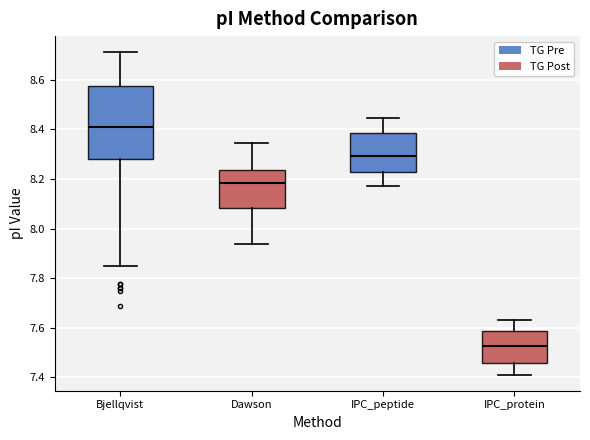

Where does the median line of the box for IPC_peptide sit on the y-axis? The values are not printed on the chart, so give them approximately, as read against the axis.

8.30